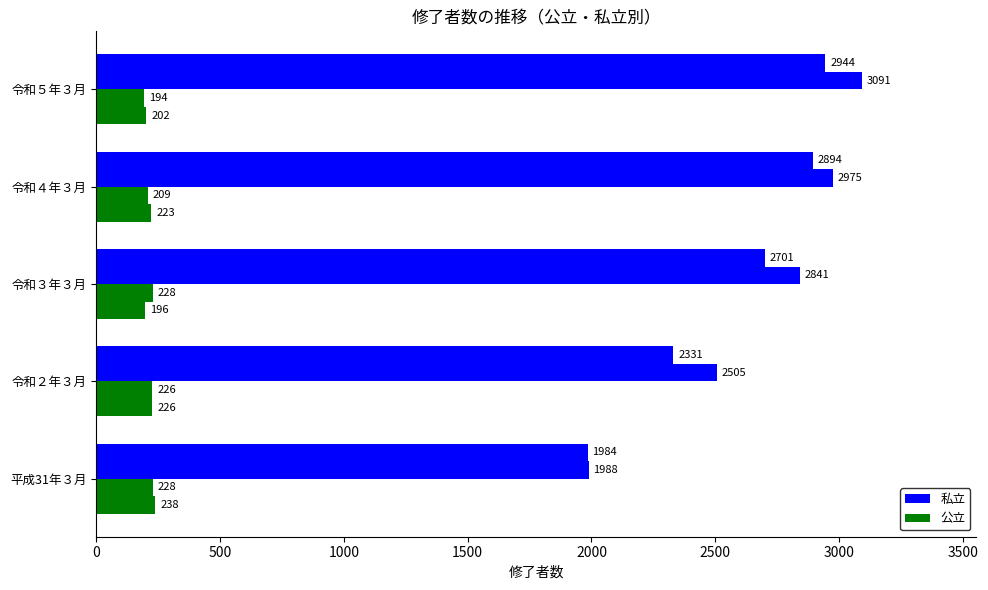

Reading left to right, transcribe all the data shown in this chart.

公立男: 238	226	196	223	202
公立女: 228	226	228	209	194
私立男: 1988	2505	2841	2975	3091
私立女: 1984	2331	2701	2894	2944